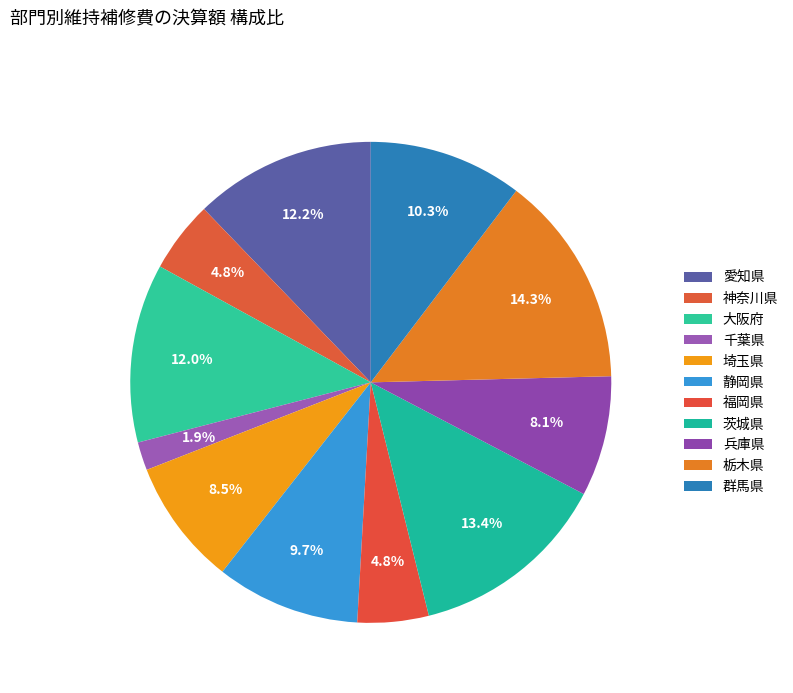

How many segments does this pie chart have?

11